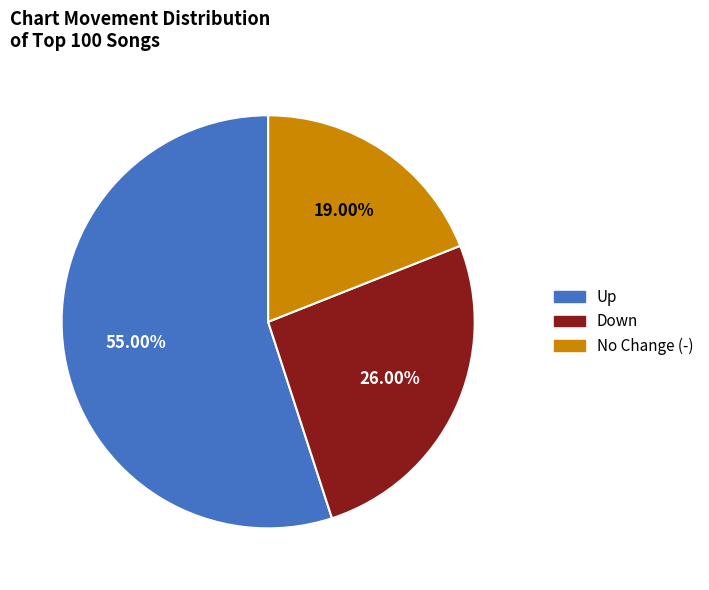

Is there any slice that represents more than half of the pie?

Yes